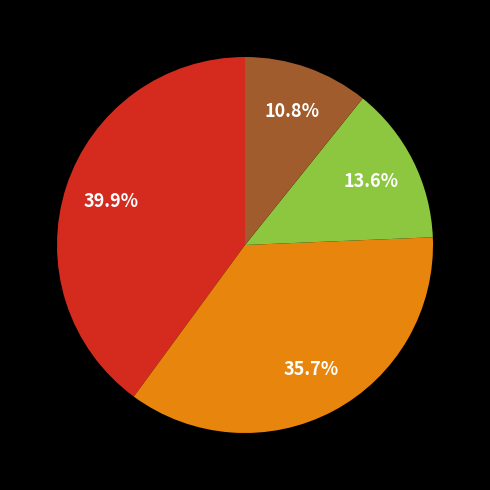

To the nearest percent, what is the average slice percentage?

25%